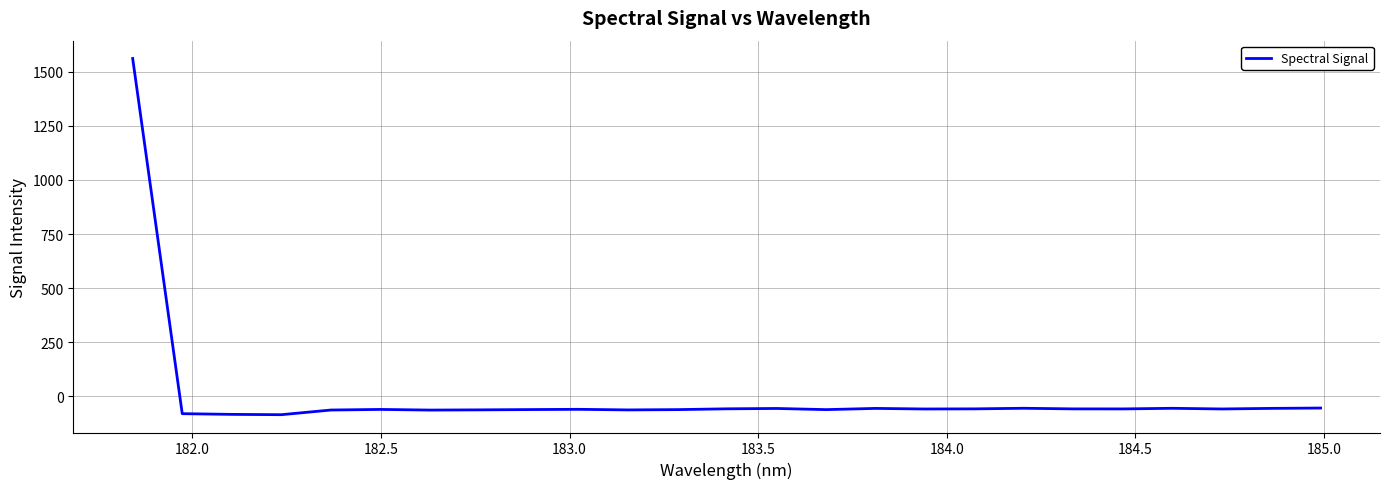

What is the greatest value displayed?

1561.0